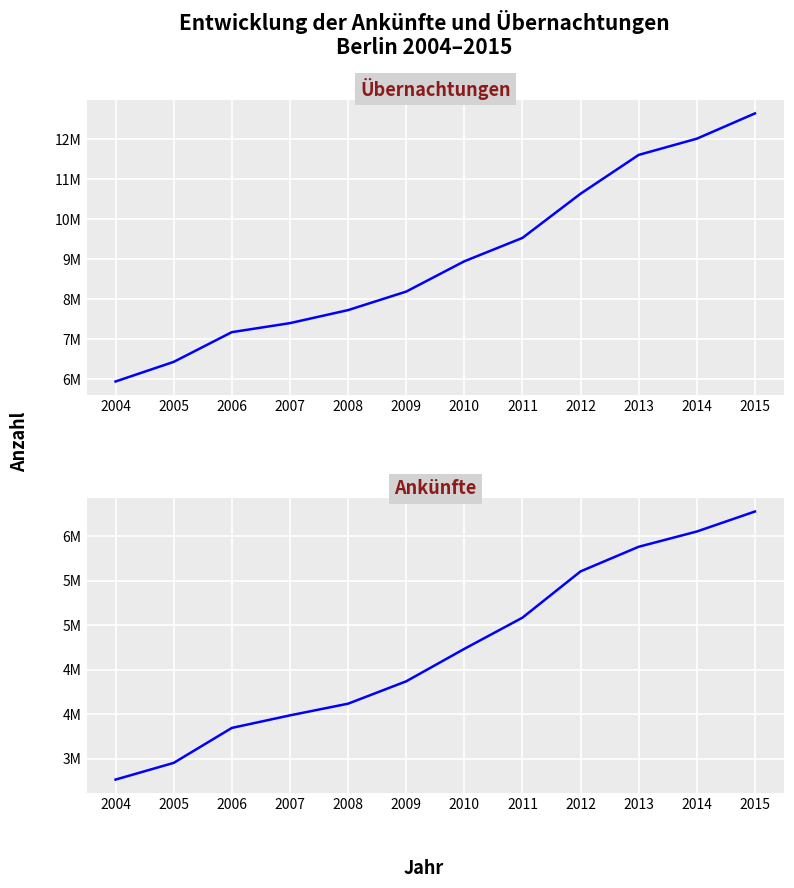

What is the difference between the maximum and minimum values in the Ankuenfte series?

3013499